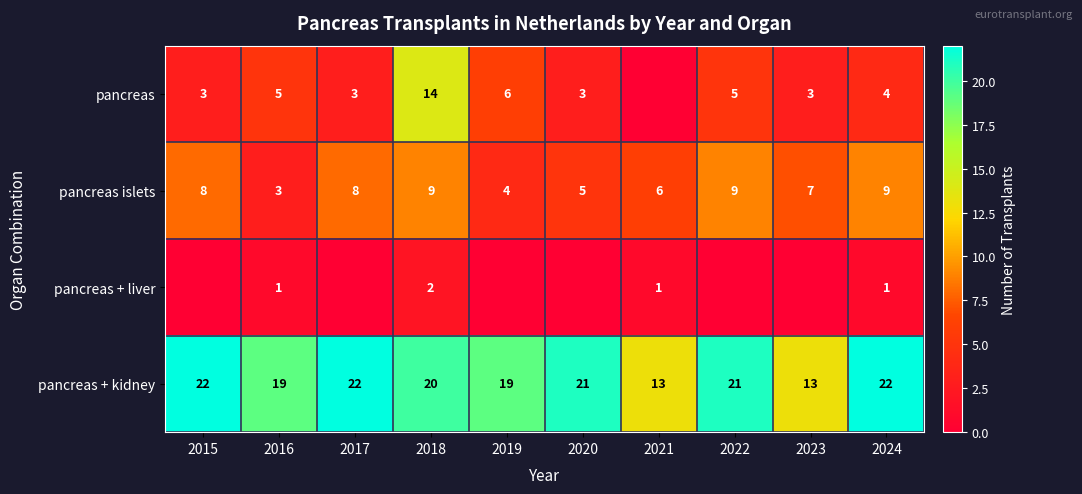

What is the difference between the second highest and second lowest values in the pancreas + kidney series?

9